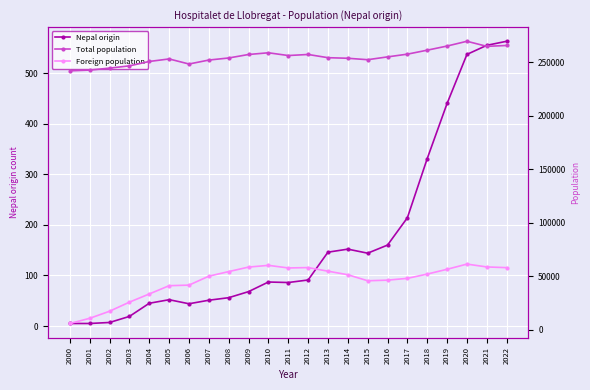

At which category is the sum across all series the highest?

2020